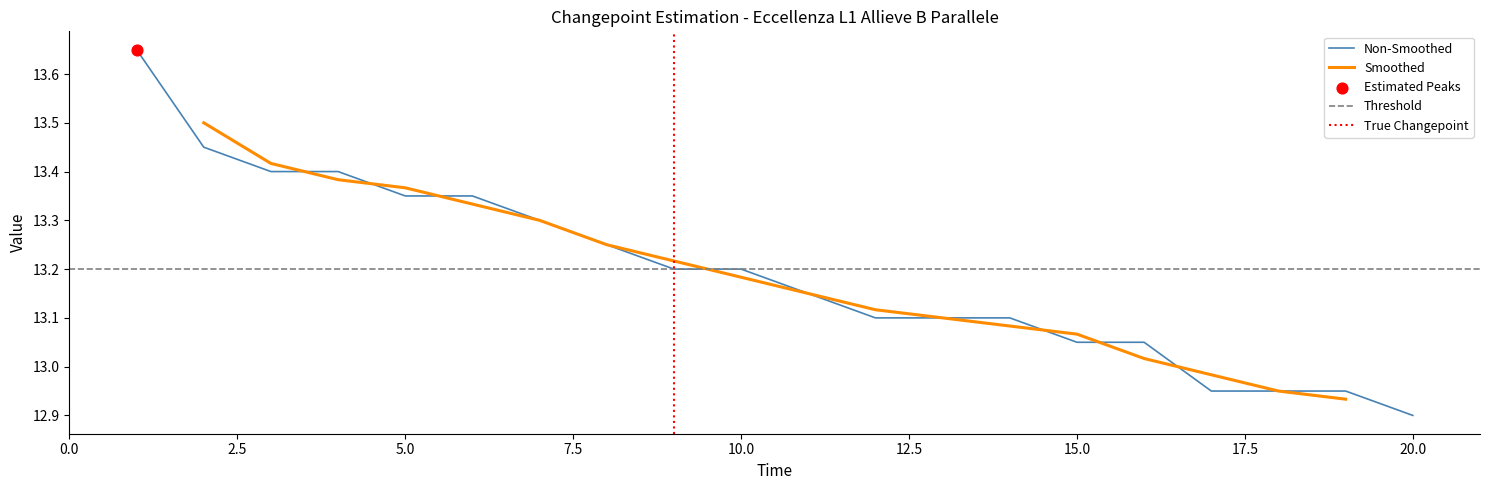

True or false: Non-Smoothed has a value of 7.4 at 10.0.

False